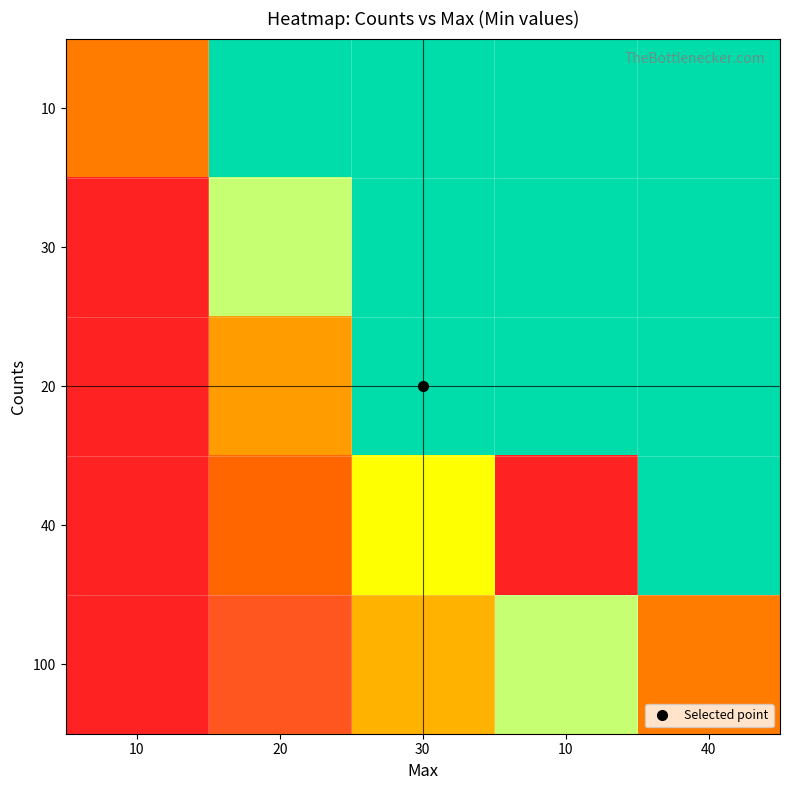

Reading right to left, what are all the values shown in this chart?

10: 40=120.0	10=90.0	30=60.0	20=30.0	10=5.0
30: 40=40.0	10=30.0	30=20.0	20=10.0	10=0.0
20: 40=24.0	10=18.0	30=15.0	20=6.0	10=0.0
40: 40=17.1	10=0.0	30=8.6	20=4.3	10=0.0
100: 40=5.0	10=10.0	30=6.7	20=3.3	10=0.0